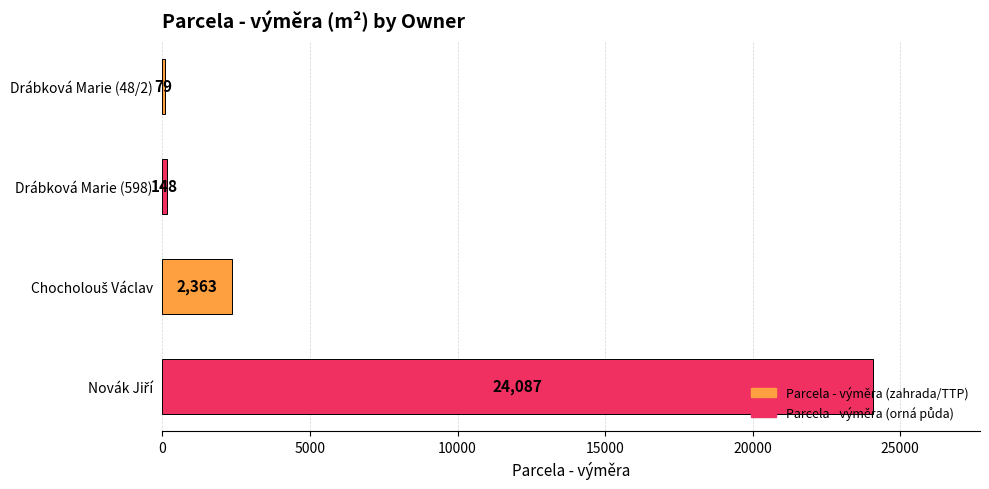

Is it true that the value at Drábková Marie (598) is 148?

True